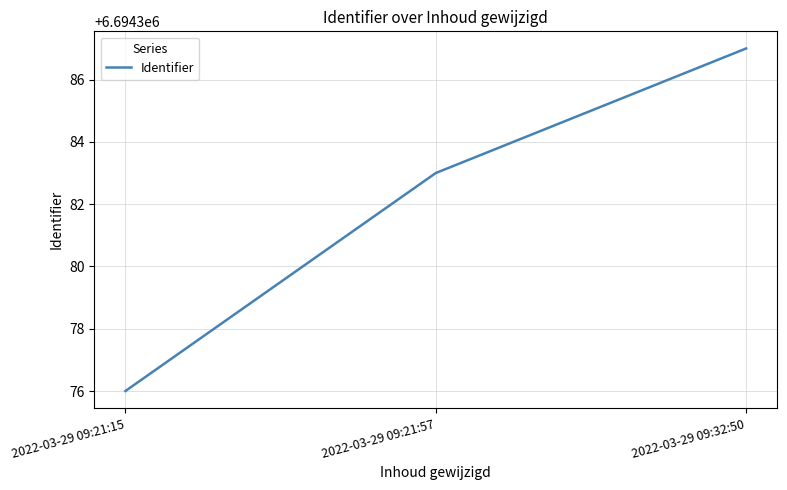

At which label is the value closest to 6694381?

2022-03-29 09:21:57